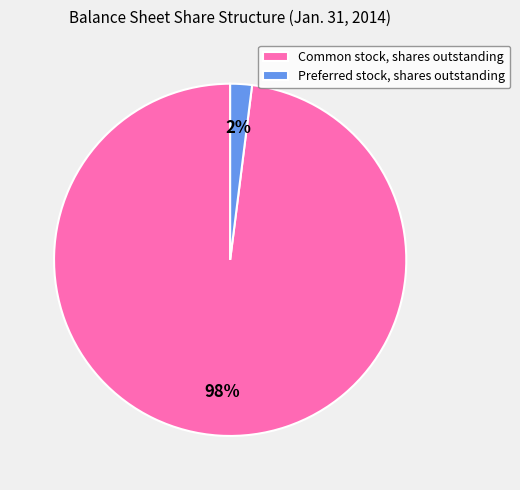

Is it true that Preferred stock, shares outstanding is 12% of the pie?

False